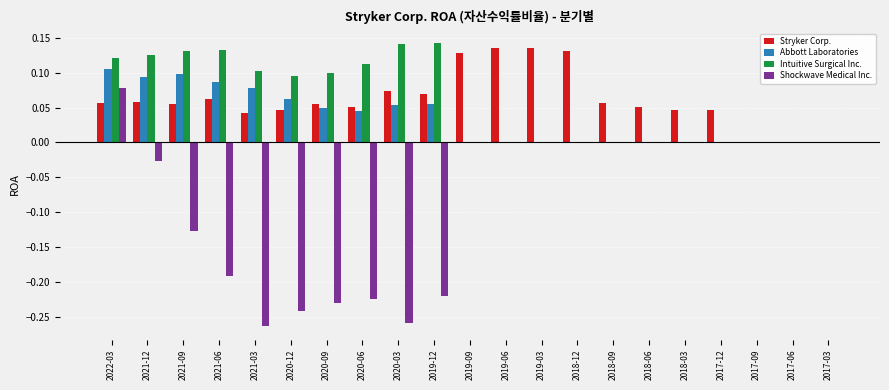

Is it true that Intuitive Surgical Inc. equals 0.0 at 2017-06?

True